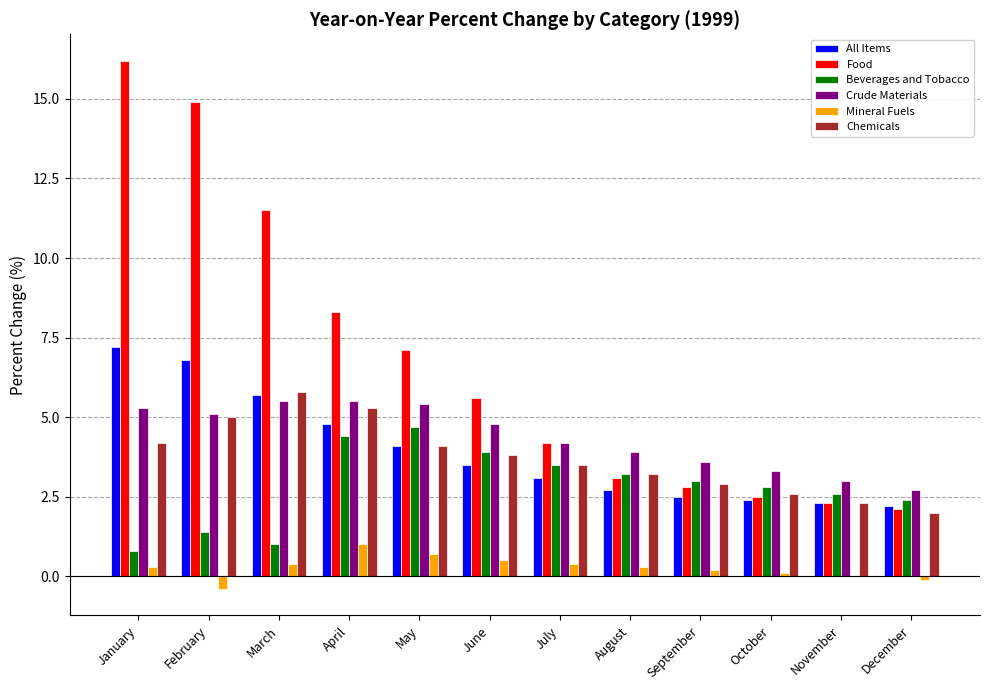

What is the sum of all Crude Materials values?

52.3